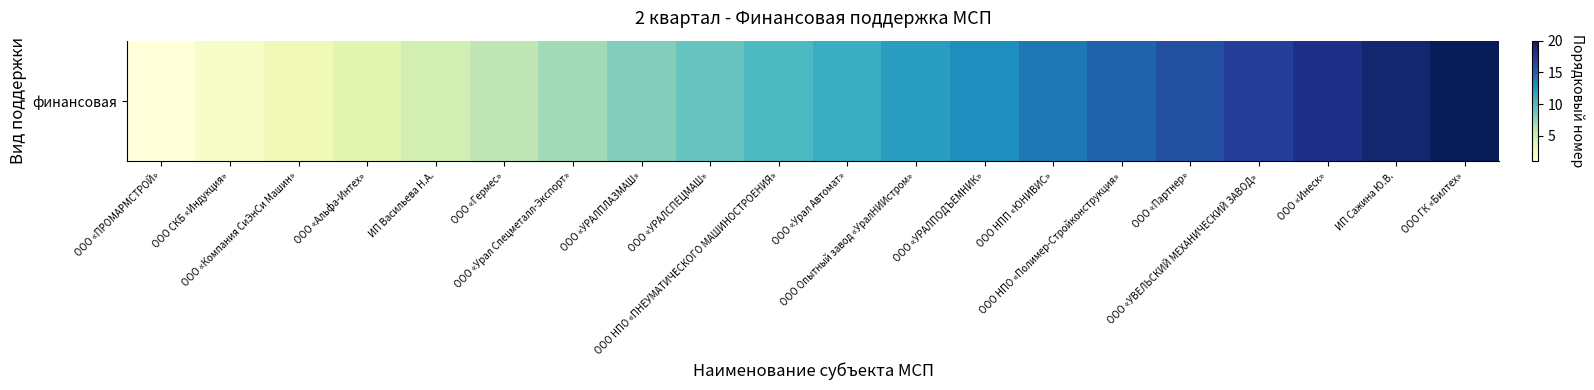

Rank the categories by value from highest to lowest.

ООО ГК «Билтех», ИП Сажина Ю.В., ООО «Инеск», ООО «УВЕЛЬСКИЙ МЕХАНИЧЕСКИЙ ЗАВОД», ООО «Партнер», ООО НПО «Полимер-Стройконструкция», ООО НПП «ЮНИВИС», ООО «УРАЛПОДЪЕМНИК», ООО Опытный завод «УралНИИстром», ООО «Урал Автомат», ООО НПО «ПНЕУМАТИЧЕСКОГО МАШИНОСТРОЕНИЯ», ООО «УРАЛСПЕЦМАШ», ООО «УРАЛПЛАЗМАШ», ООО «Урал Спецметалл-Экспорт», ООО «Гермес», ИП Васильева Н.А., ООО «Альфа-Интех», ООО «Компания СиЭнСи Машин», ООО СКБ «Индукция», ООО «ПРОМАРМСТРОЙ»